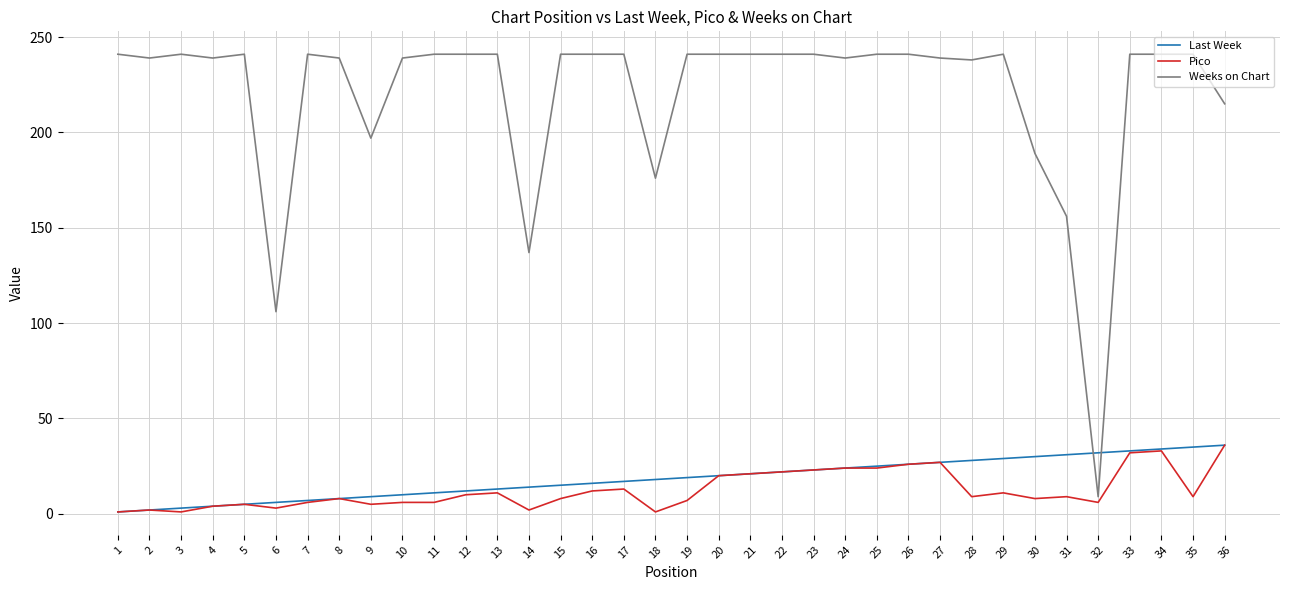

At how many categories does at least one series exceed 142?

33